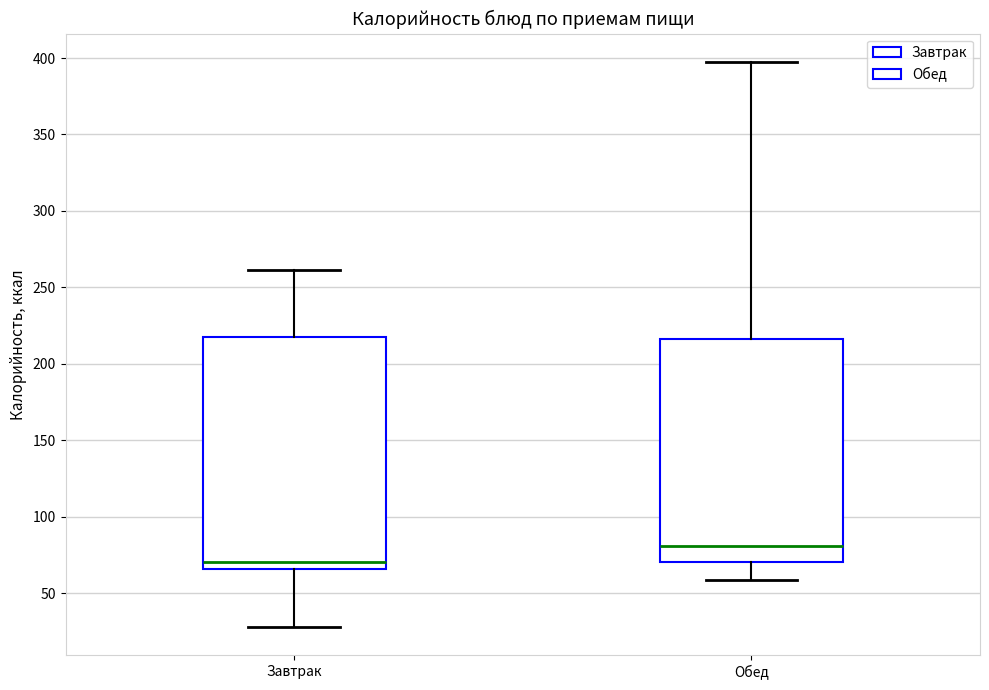

Reading left to right, transcribe this box plot: for each box, give where its median line is, the range the box spans, and where its two whiskers end, as read against the y-axis. The values are not printed on the chart, so give them approximately, as read against the axis.

Завтрак: median 70, box 65 to 215, whiskers 30 to 260
Обед: median 80, box 70 to 215, whiskers 60 to 400